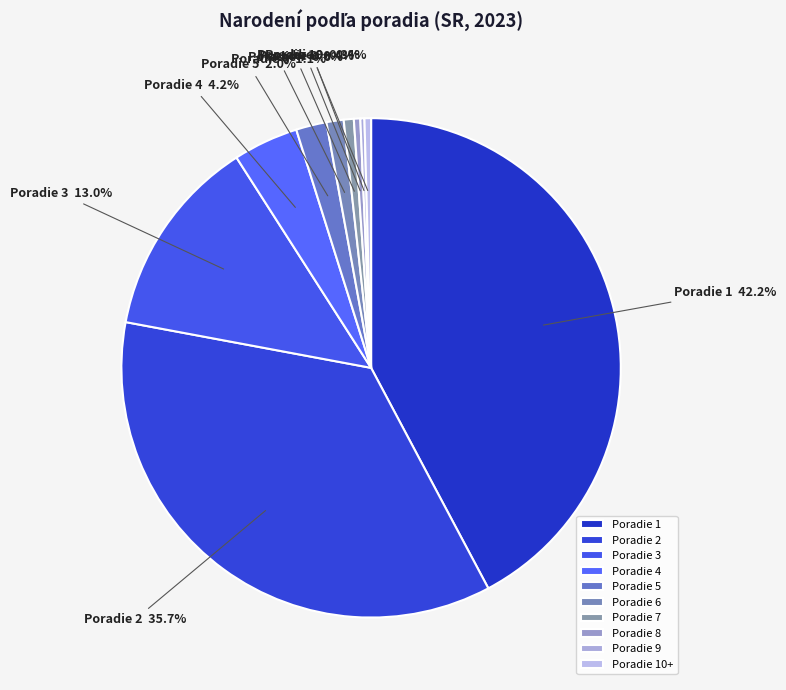

Combined, do Poradie 4 and Poradie 8 account for over 50%?

No